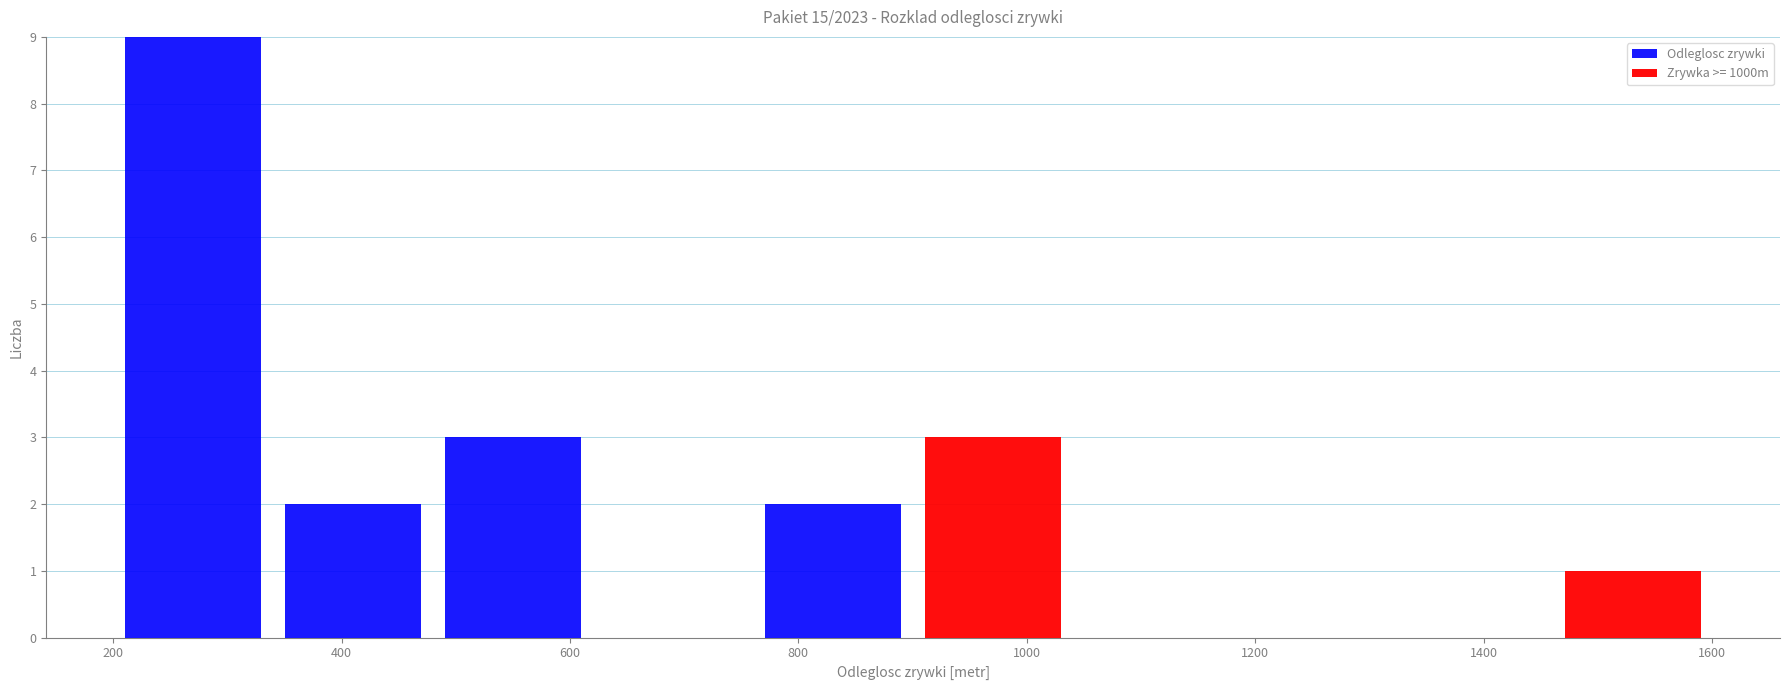

Reading left to right, transcribe this chart: for each stacked bar, give the range it covers on the x-axis and its total height. Neither the bar edges nor the heights are printed on the chart, so give them approximately, as read against the axes.

200 to 340: 9
340 to 480: 2
480 to 620: 3
620 to 760: 0
760 to 900: 2
900 to 1040: 3
1040 to 1180: 0
1180 to 1320: 0
1320 to 1460: 0
1460 to 1600: 1